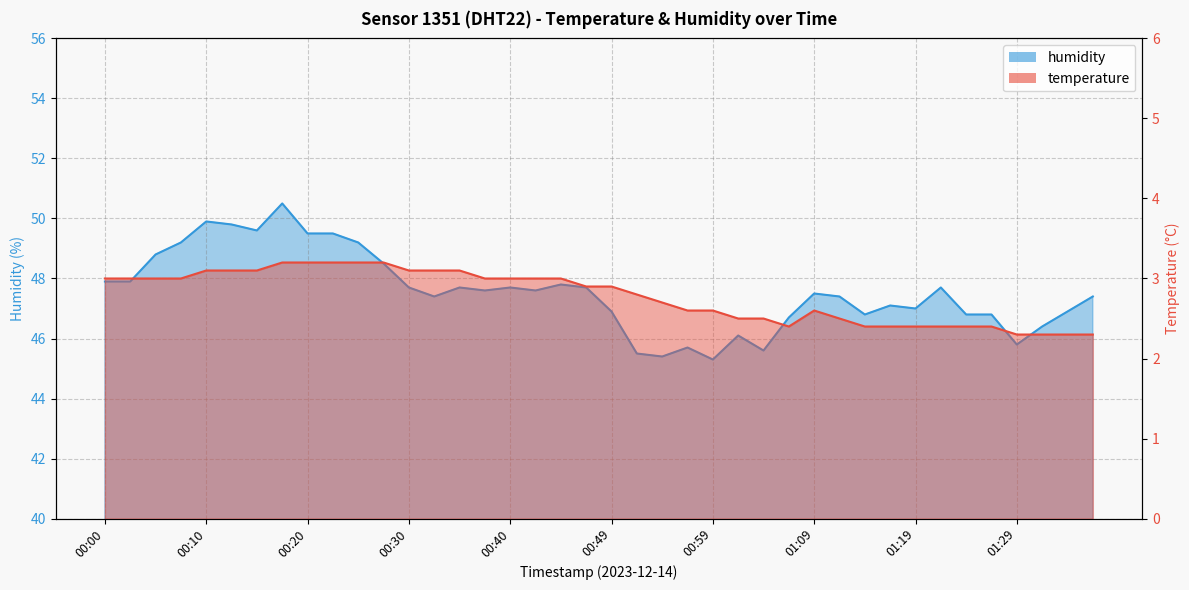

Which label corresponds to the smallest value in the chart?

01:29